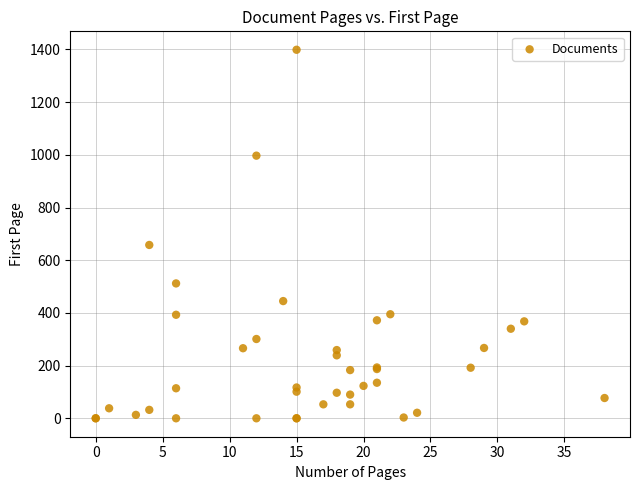

What Y value in the scatter plot is closest to 699?

658